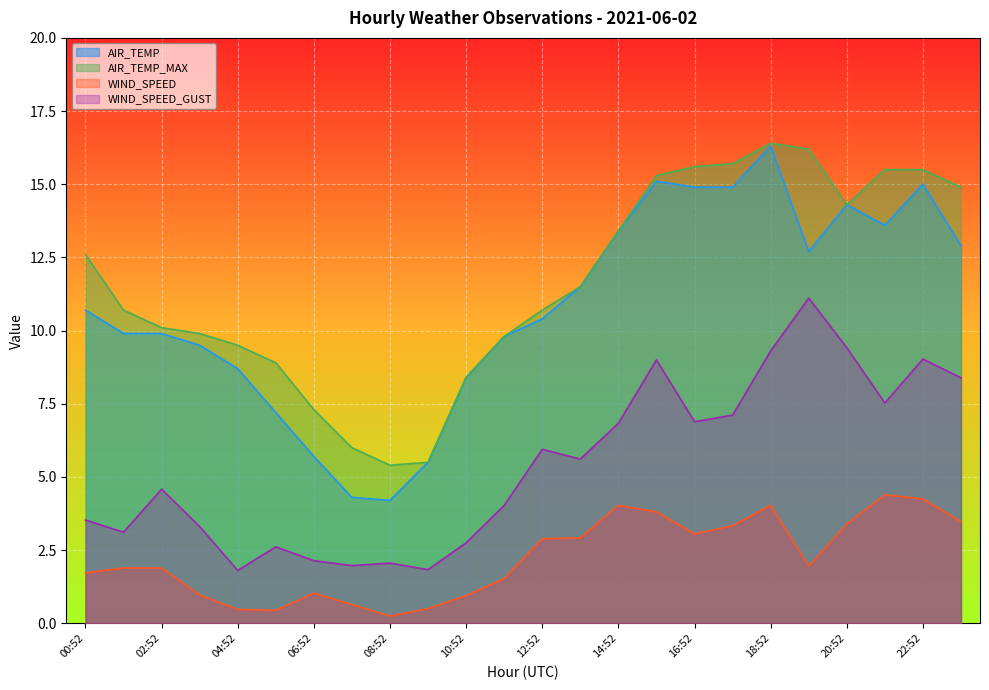

Read the AIR_TEMP value at 08:52.

4.2